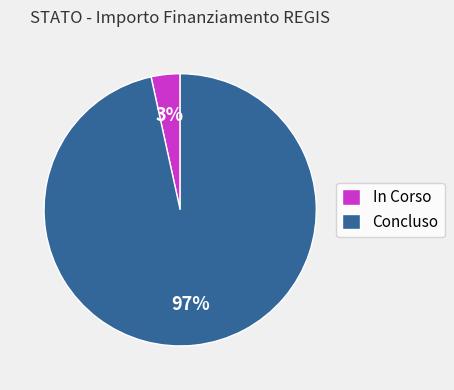

What is the smallest slice in the pie chart?

In Corso